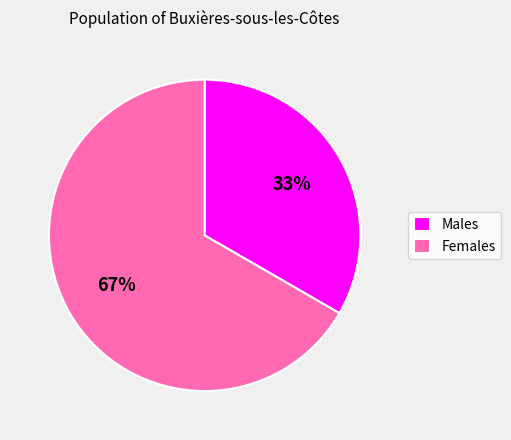

Rank the categories by value from highest to lowest.

Females, Males